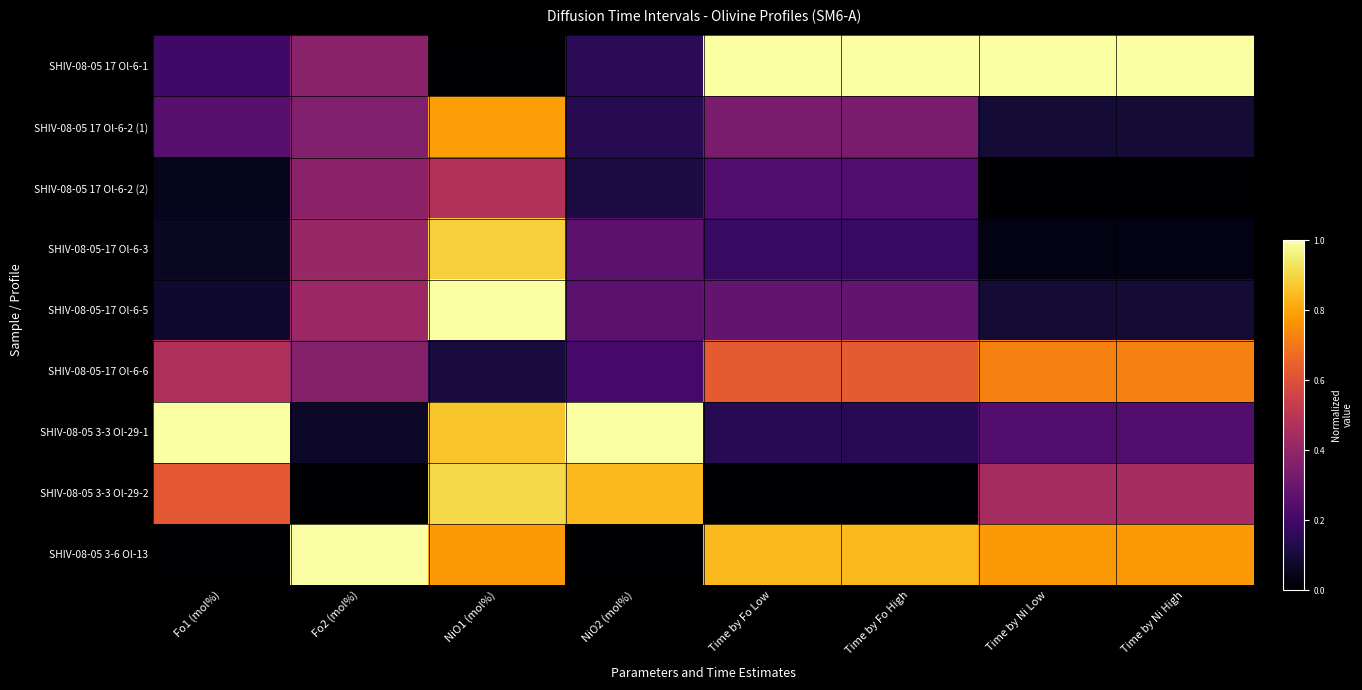

Reading left to right, list all the values displayed in this chart.

SHIV-08-05 17 Ol-6-1: Fo1 (mol%)=0.2	Fo2 (mol%)=0.4	NiO1 (mol%)=0.0	NiO2 (mol%)=0.1	Time by Fo Low=1.0	Time by Fo High=1.0	Time by Ni Low=1.0	Time by Ni High=1.0
SHIV-08-05 17 Ol-6-2 (1): Fo1 (mol%)=0.3	Fo2 (mol%)=0.4	NiO1 (mol%)=0.8	NiO2 (mol%)=0.1	Time by Fo Low=0.3	Time by Fo High=0.3	Time by Ni Low=0.1	Time by Ni High=0.1
SHIV-08-05 17 Ol-6-2 (2): Fo1 (mol%)=0.0	Fo2 (mol%)=0.4	NiO1 (mol%)=0.5	NiO2 (mol%)=0.1	Time by Fo Low=0.2	Time by Fo High=0.2	Time by Ni Low=0.0	Time by Ni High=0.0
SHIV-08-05-17 Ol-6-3: Fo1 (mol%)=0.1	Fo2 (mol%)=0.4	NiO1 (mol%)=0.9	NiO2 (mol%)=0.3	Time by Fo Low=0.2	Time by Fo High=0.2	Time by Ni Low=0.0	Time by Ni High=0.0
SHIV-08-05-17 Ol-6-5: Fo1 (mol%)=0.1	Fo2 (mol%)=0.4	NiO1 (mol%)=1.0	NiO2 (mol%)=0.3	Time by Fo Low=0.3	Time by Fo High=0.3	Time by Ni Low=0.1	Time by Ni High=0.1
SHIV-08-05-17 Ol-6-6: Fo1 (mol%)=0.5	Fo2 (mol%)=0.4	NiO1 (mol%)=0.1	NiO2 (mol%)=0.2	Time by Fo Low=0.6	Time by Fo High=0.6	Time by Ni Low=0.7	Time by Ni High=0.7
SHIV-08-05 3-3 Ol-29-1: Fo1 (mol%)=1.0	Fo2 (mol%)=0.1	NiO1 (mol%)=0.9	NiO2 (mol%)=1.0	Time by Fo Low=0.1	Time by Fo High=0.1	Time by Ni Low=0.2	Time by Ni High=0.2
SHIV-08-05 3-3 Ol-29-2: Fo1 (mol%)=0.6	Fo2 (mol%)=0.0	NiO1 (mol%)=0.9	NiO2 (mol%)=0.8	Time by Fo Low=0.0	Time by Fo High=0.0	Time by Ni Low=0.4	Time by Ni High=0.4
SHIV-08-05 3-6 Ol-13: Fo1 (mol%)=0.0	Fo2 (mol%)=1.0	NiO1 (mol%)=0.8	NiO2 (mol%)=0.0	Time by Fo Low=0.8	Time by Fo High=0.8	Time by Ni Low=0.8	Time by Ni High=0.8